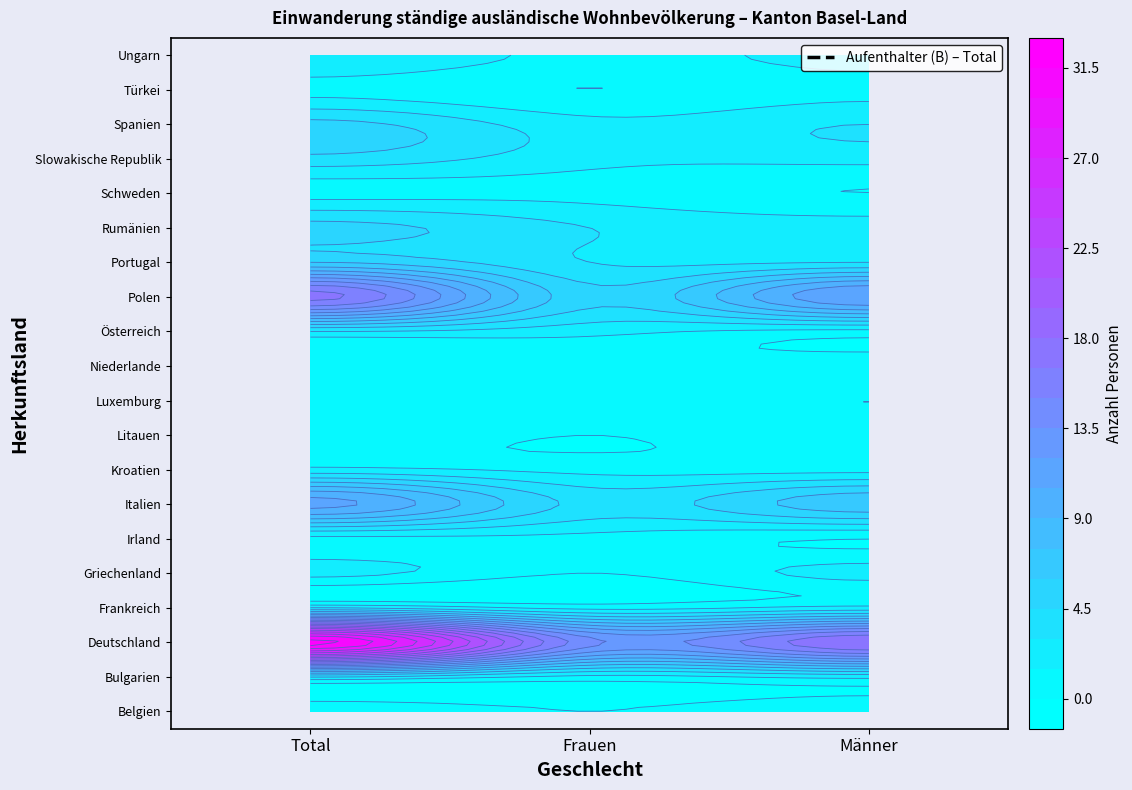

Is it true that Slowakische Republik equals 4 at Total?

True